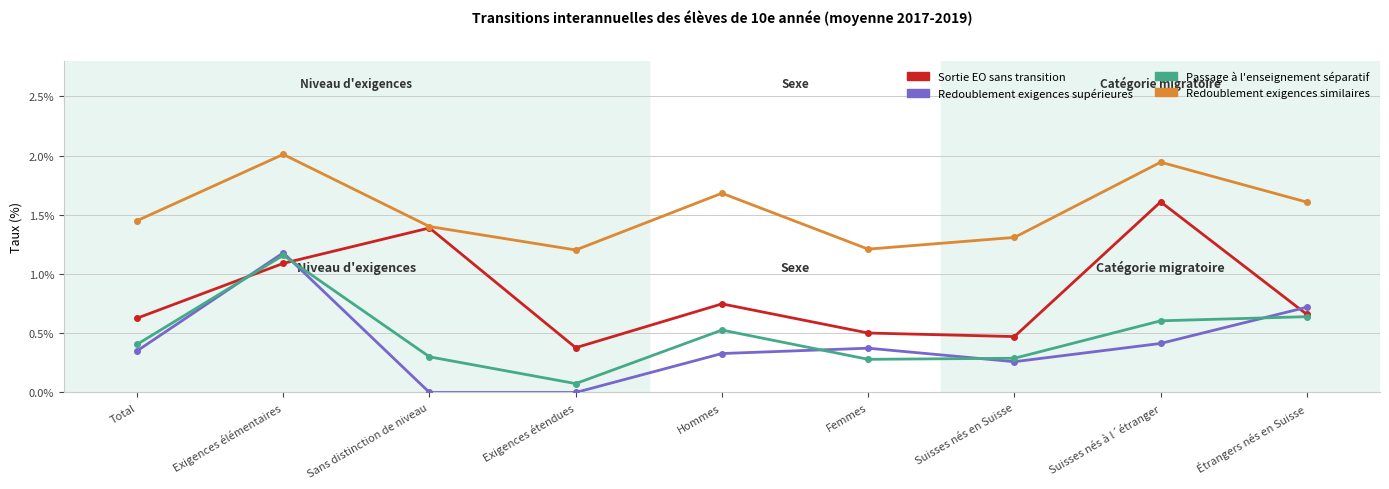

What is the label of the 2nd point from the left?

Exigences élémentaires